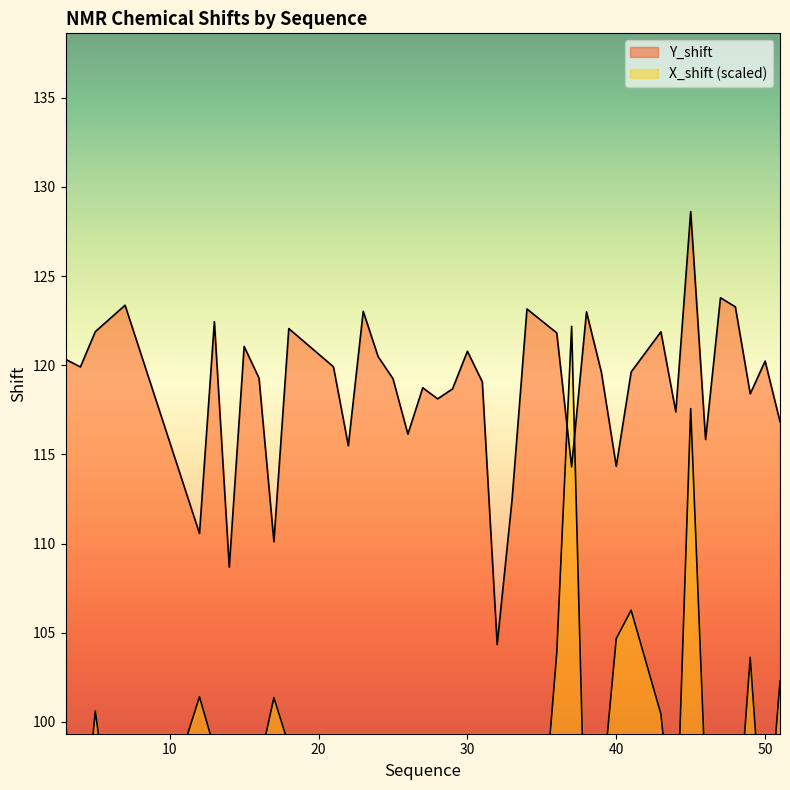

Reading left to right, list all the values displayed in this chart.

X_shift: 100.0	91.7	100.6	88.3	101.4	98.5	98.8	94.2	97.6	101.4	98.7	92.0	96.6	92.9	97.5	96.7	92.9	94.6	91.2	97.9	93.0	91.2	87.0	85.4	83.4	103.8	122.2	90.3	95.7	104.7	106.3	100.4	92.5	117.6	96.6	91.4	92.3	103.6	91.8	102.3
Y_shift: 120.3	119.9	121.9	123.4	110.6	122.4	108.7	121.1	119.3	110.1	122.1	119.9	115.5	123.0	120.5	119.2	116.1	118.7	118.1	118.7	120.8	119.1	104.3	112.5	123.2	121.8	114.3	123.0	119.6	114.3	119.6	121.9	117.4	128.6	115.8	123.8	123.3	118.4	120.2	116.8